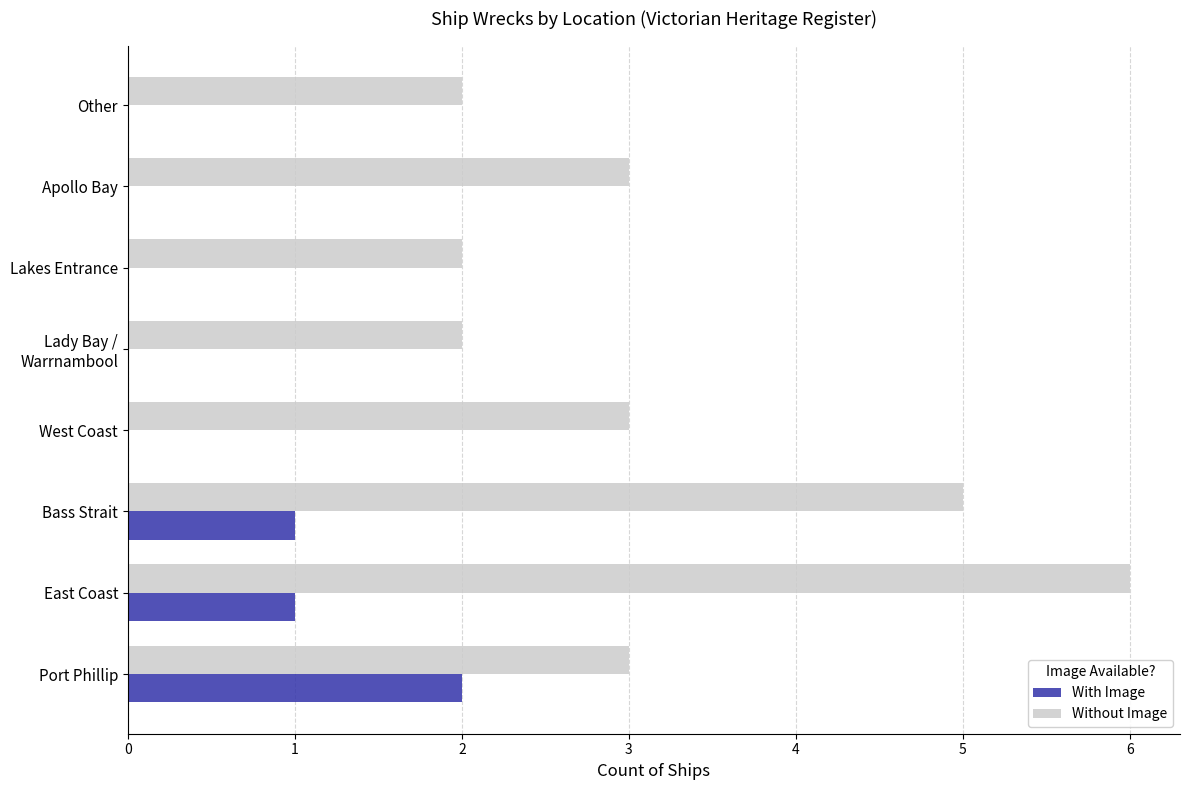

Is the value of Without Image at Bass Strait greater than the value of With Image at Apollo Bay?

Yes